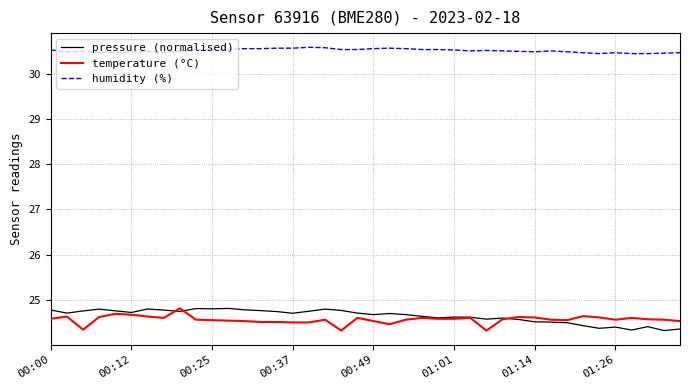

True or false: pressure (normalised) and humidity (%) intersect in this chart.

False